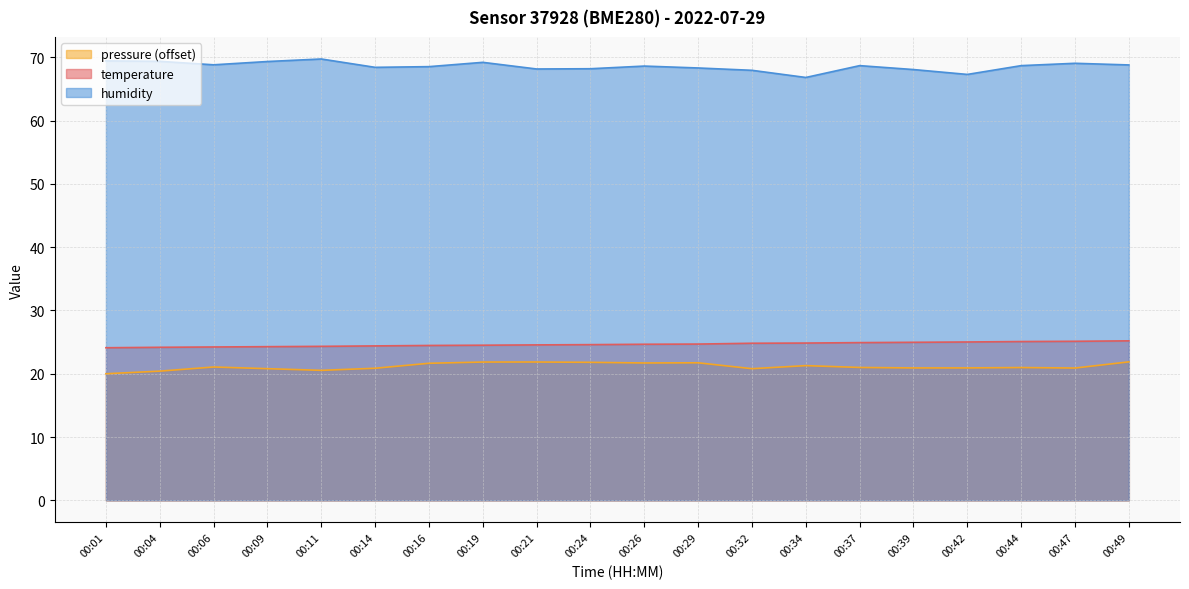

Reading left to right, list all the values displayed in this chart.

temperature: 24.1	24.2	24.2	24.3	24.3	24.4	24.5	24.5	24.6	24.6	24.7	24.7	24.8	24.9	24.9	25.0	25.0	25.1	25.1	25.2
humidity: 69.4	69.4	68.8	69.3	69.7	68.4	68.5	69.2	68.2	68.2	68.6	68.3	68.0	66.8	68.7	68.1	67.3	68.7	69.1	68.8
pressure_norm: 20.0	20.4	21.1	20.8	20.5	20.9	21.7	21.9	21.9	21.8	21.7	21.7	20.8	21.3	21.0	20.9	20.9	21.0	20.9	21.9